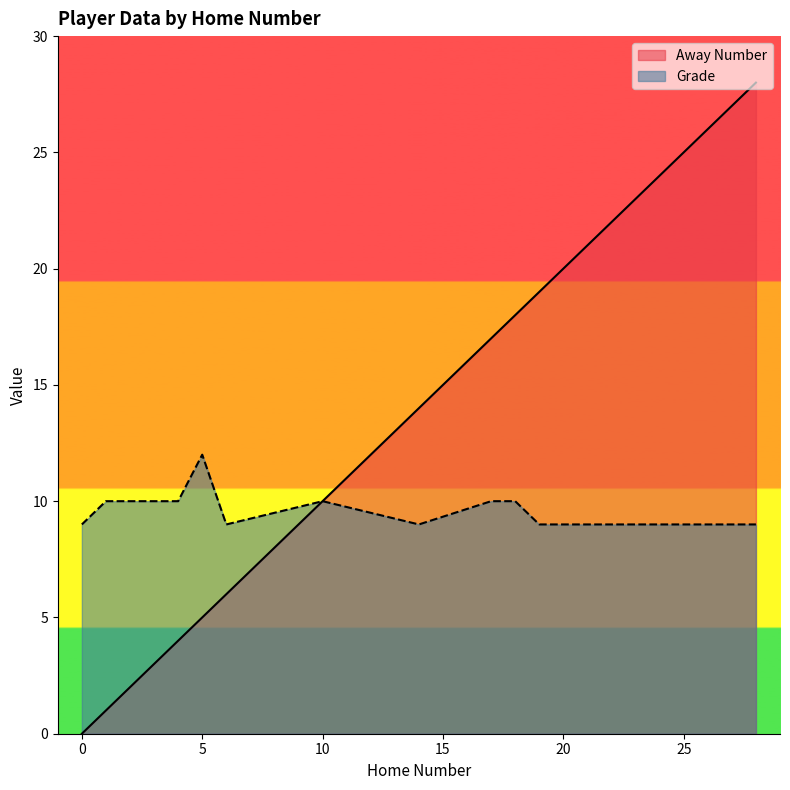

The value of Away Number at 10 is 10. True or false?

True